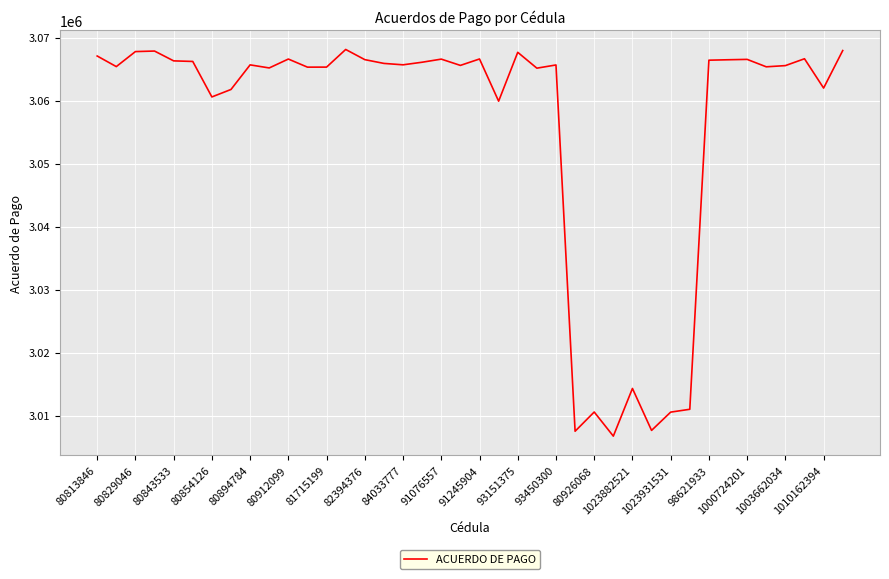

What is the greatest value displayed?

3068130